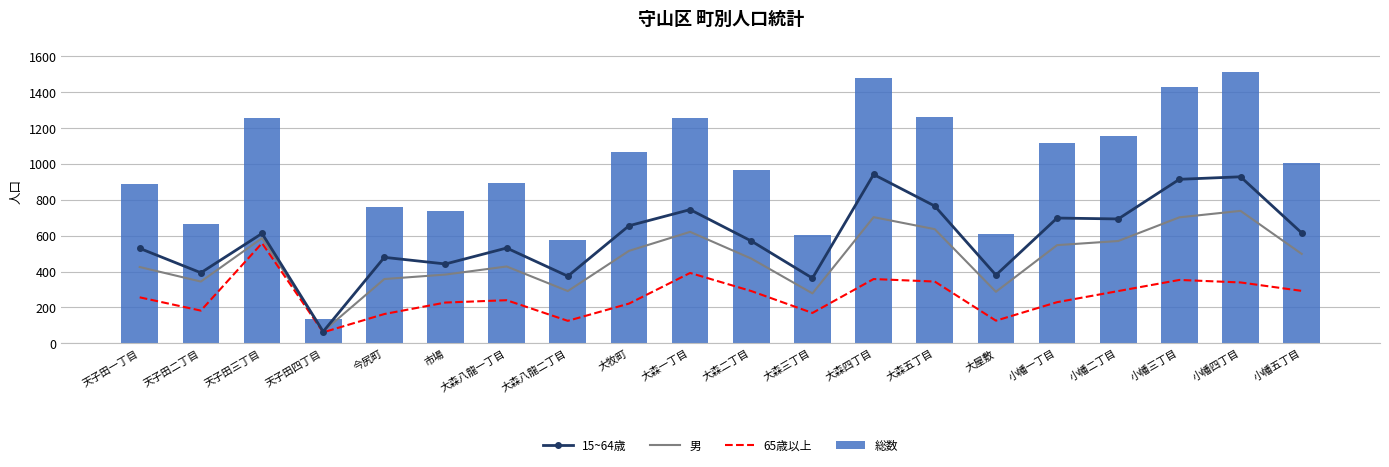

What are all the series names shown in the legend?

15~64歳, 男, 65歳以上, 総数